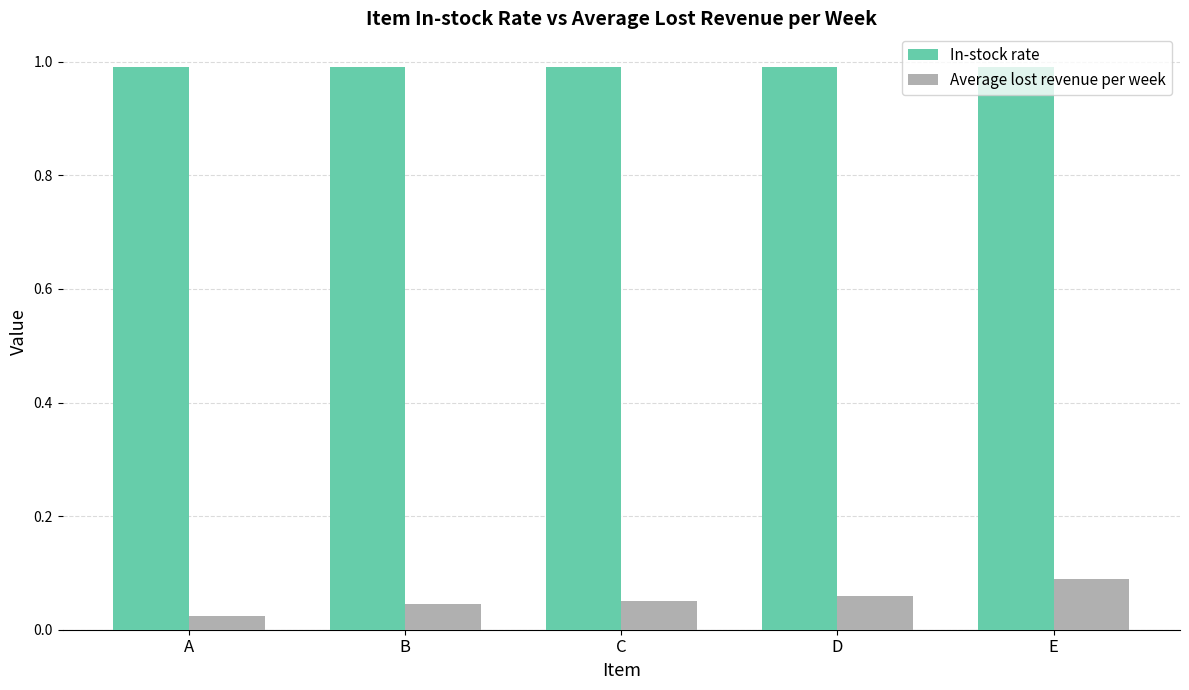

Which series changed the most between C and E?

Average lost revenue per week